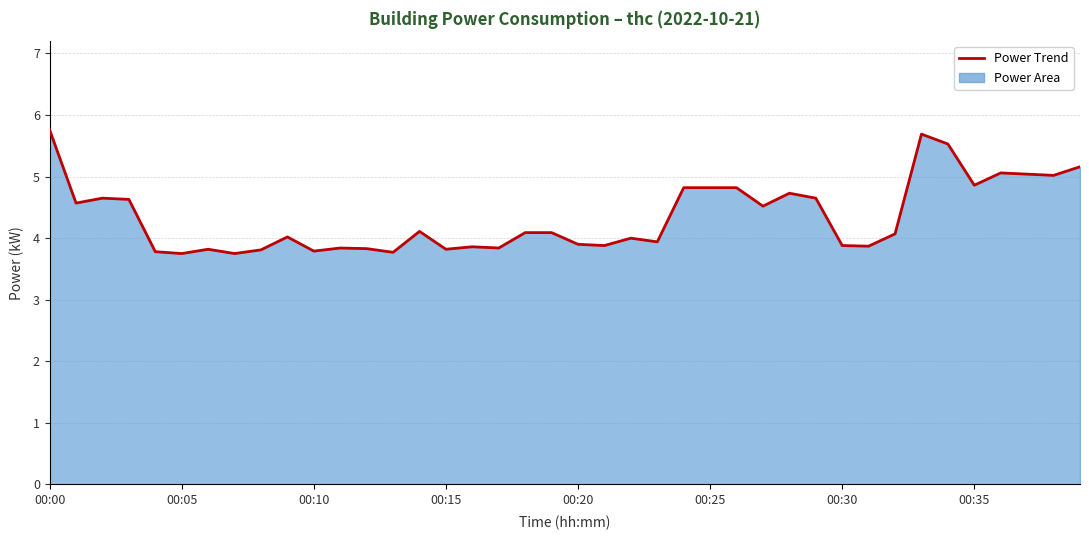

What is the minimum value shown in the chart?

3.8